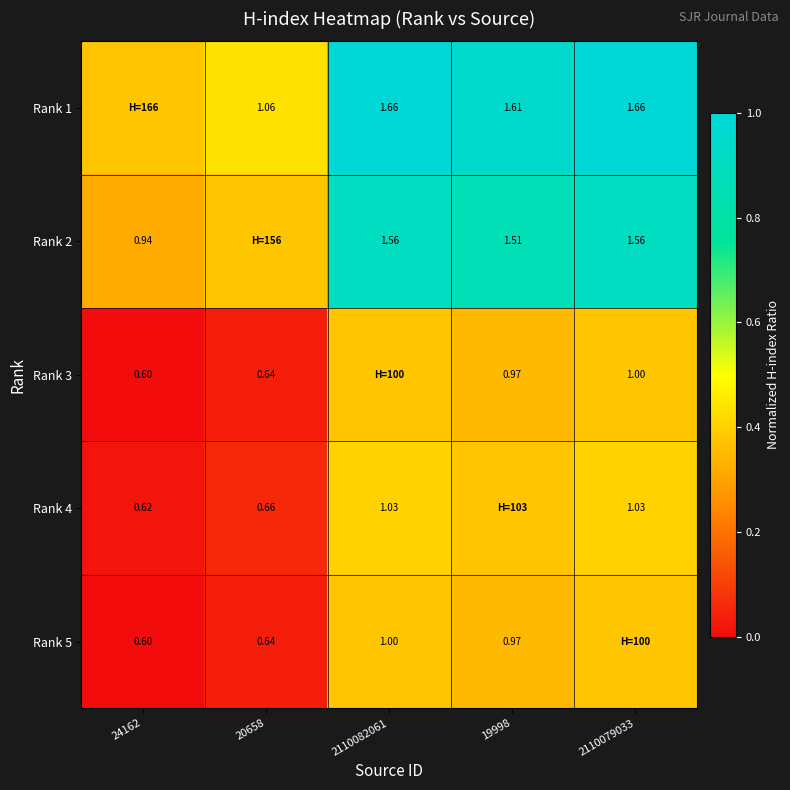

Is the value of Rank 5 at 19998 greater than the value of Rank 4 at 2110079033?

No